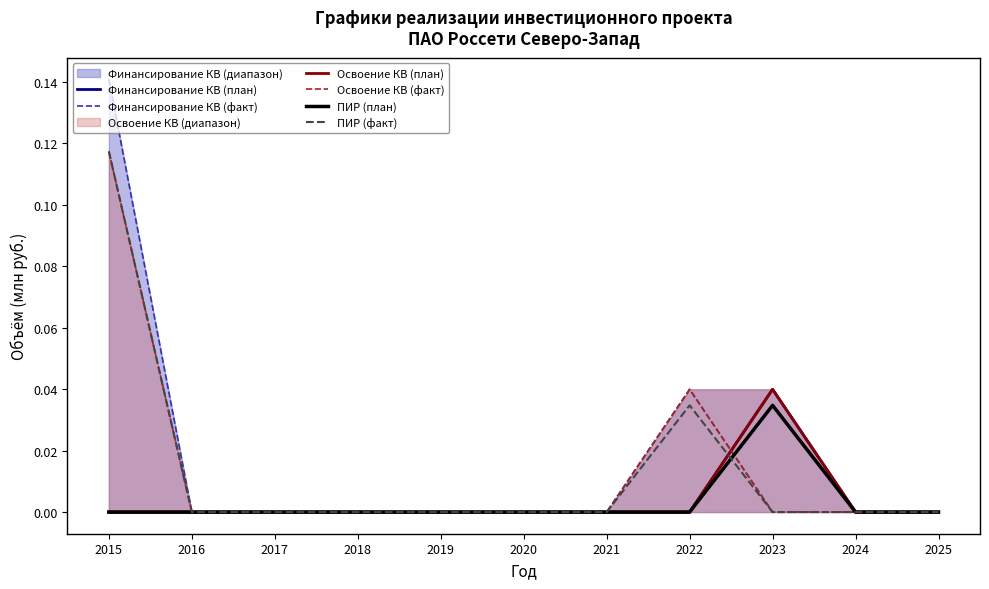

Does the chart display data point markers on the line(s)?

No